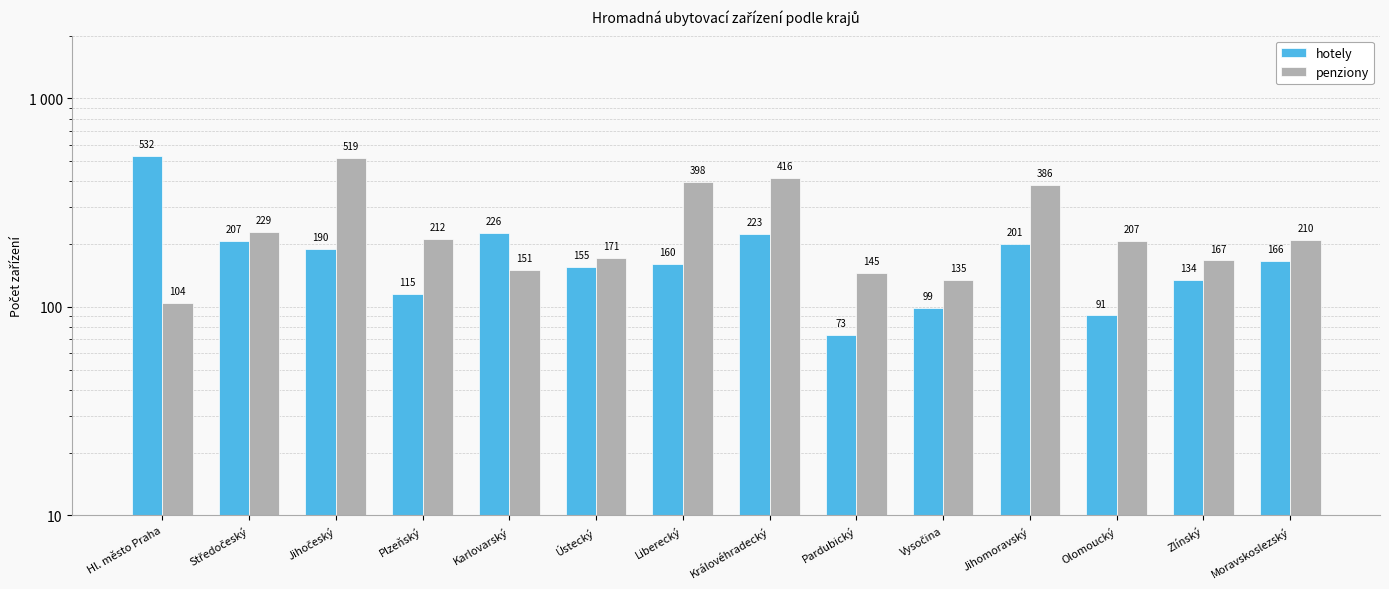

What is the spread (max minus min) of values at Karlovarský?

75